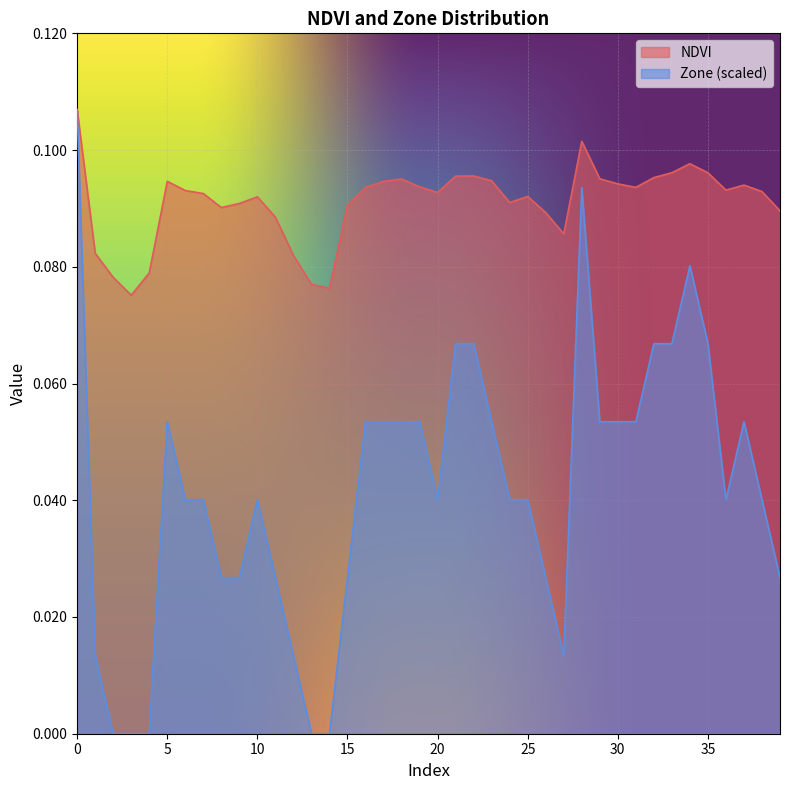

True or false: Zone has a value of 0.1 at 29.

True